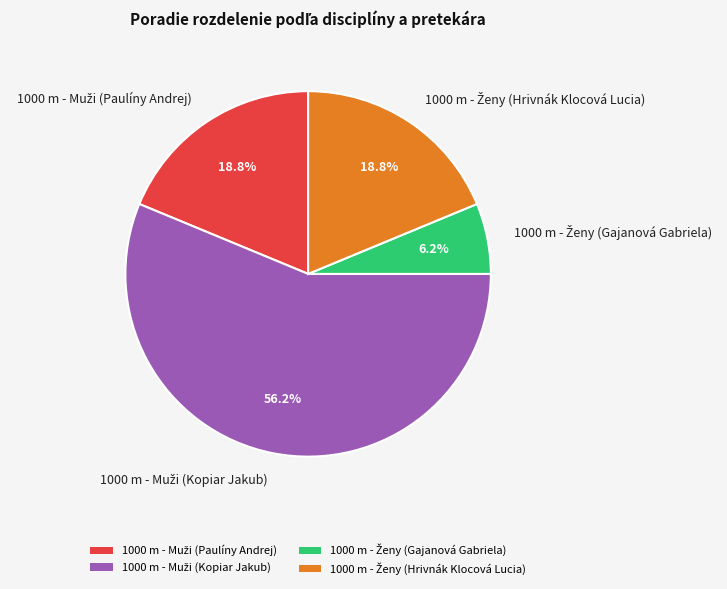

How many slices are in this pie chart?

4